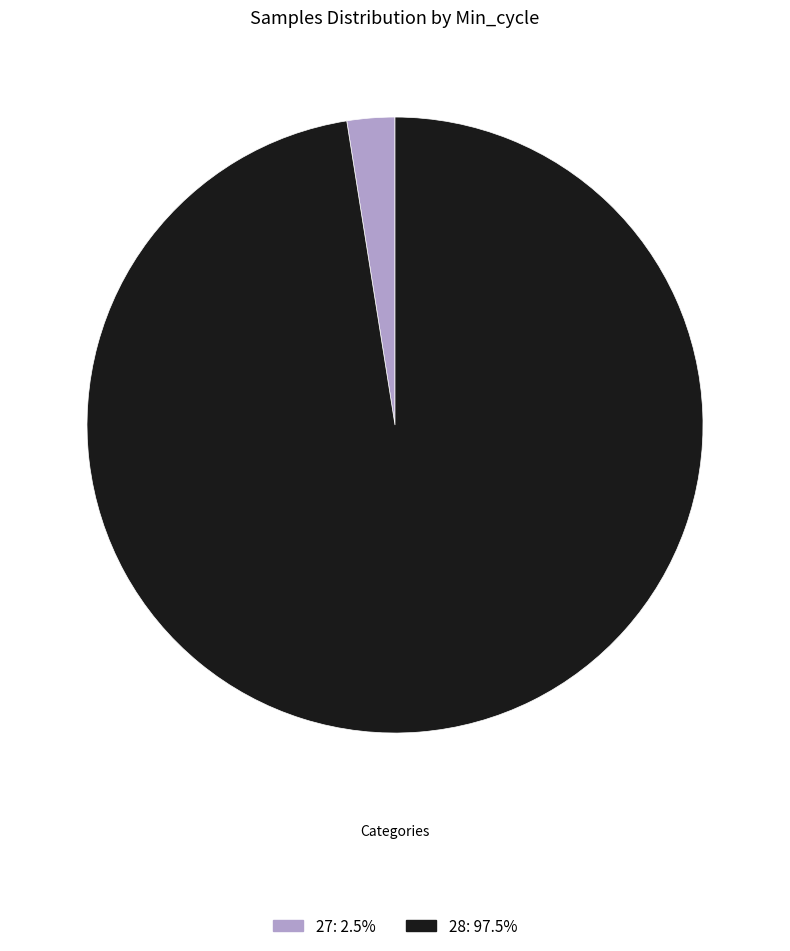

Is there a majority slice in this chart?

Yes